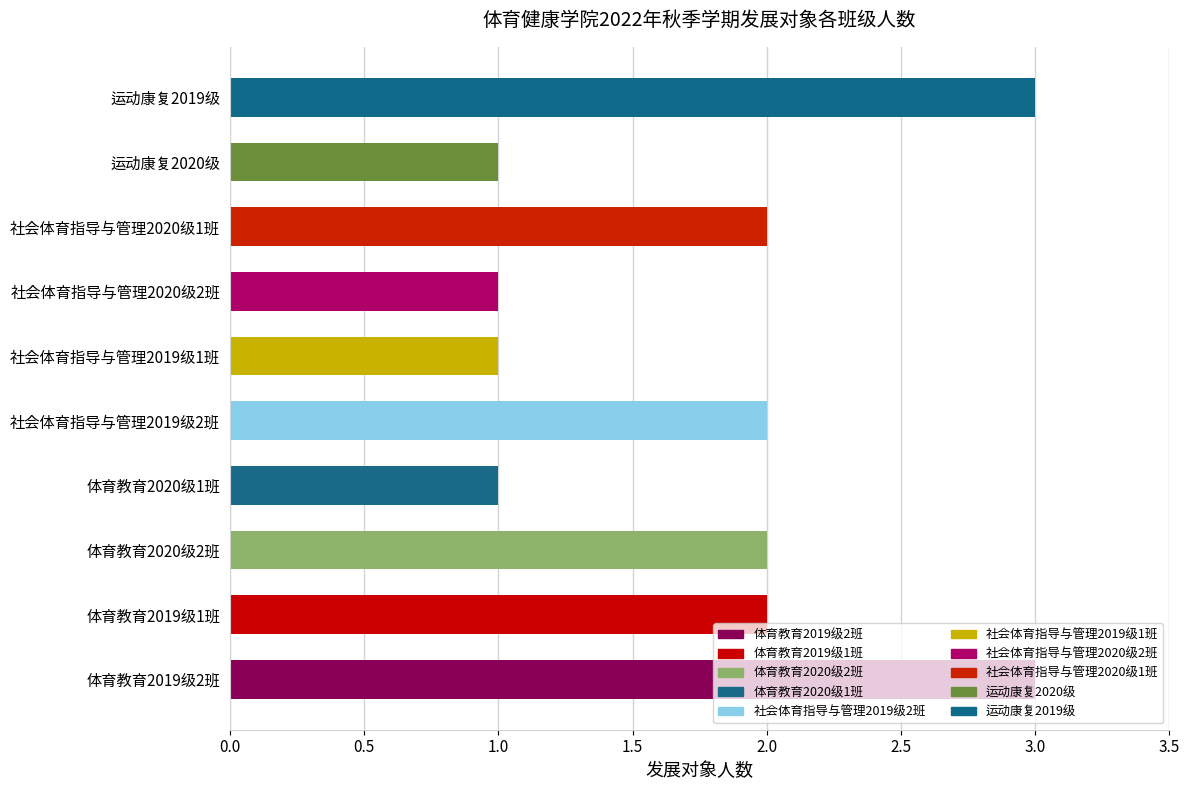

What is the sum of all values?

18